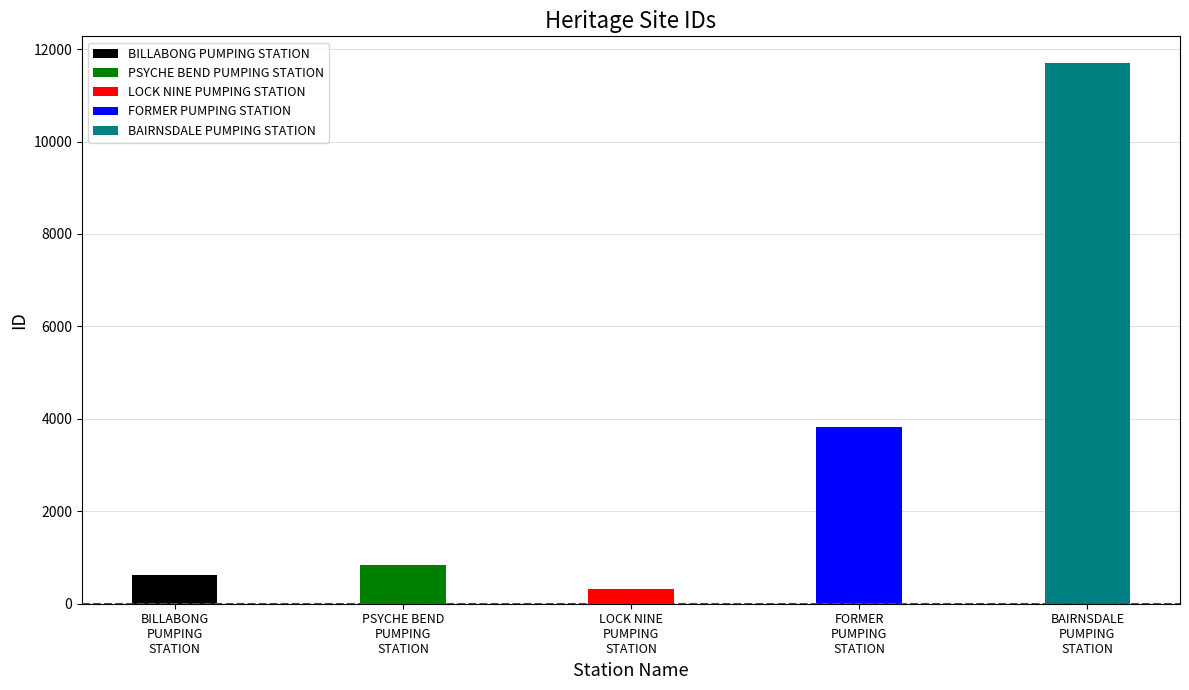

What is the ratio of the value at FORMER PUMPING STATION to the value at LOCK NINE PUMPING STATION?

11.7